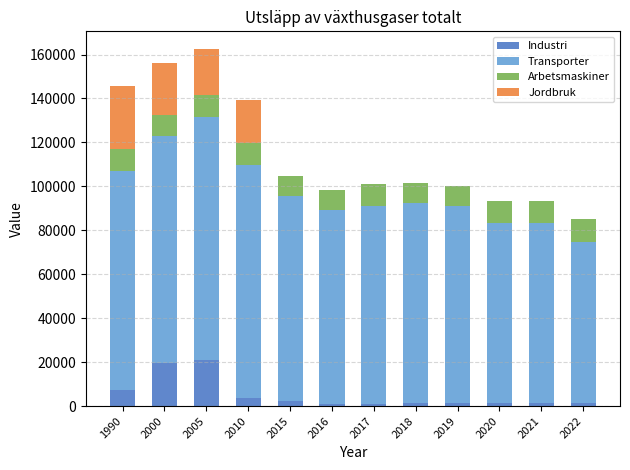

What is the total value across all series at 1990?

145531.9